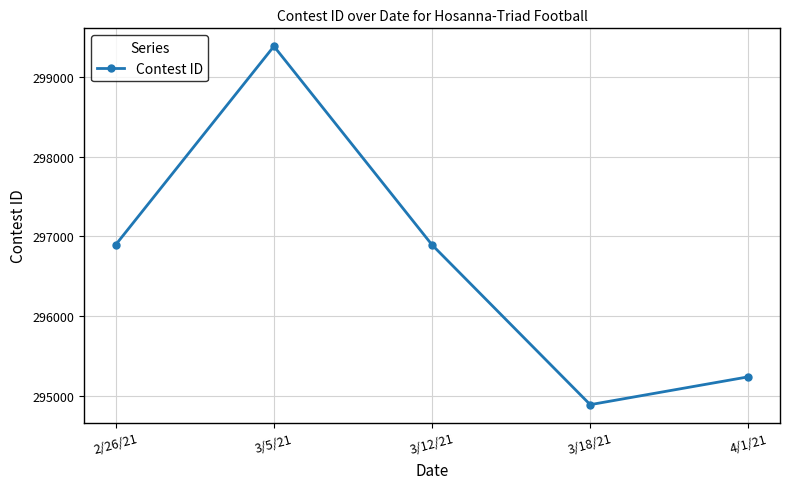

Is it true that the value at 3/12/21 is 90580?

False